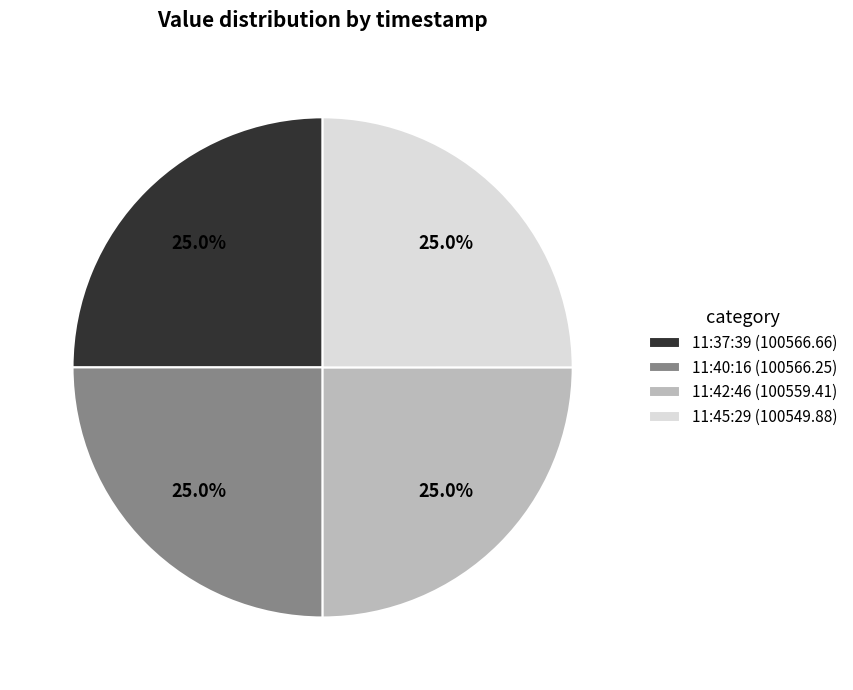

What percentage do 11:40:16 (100566.25) and 11:37:39 (100566.66) together represent?

50.0%